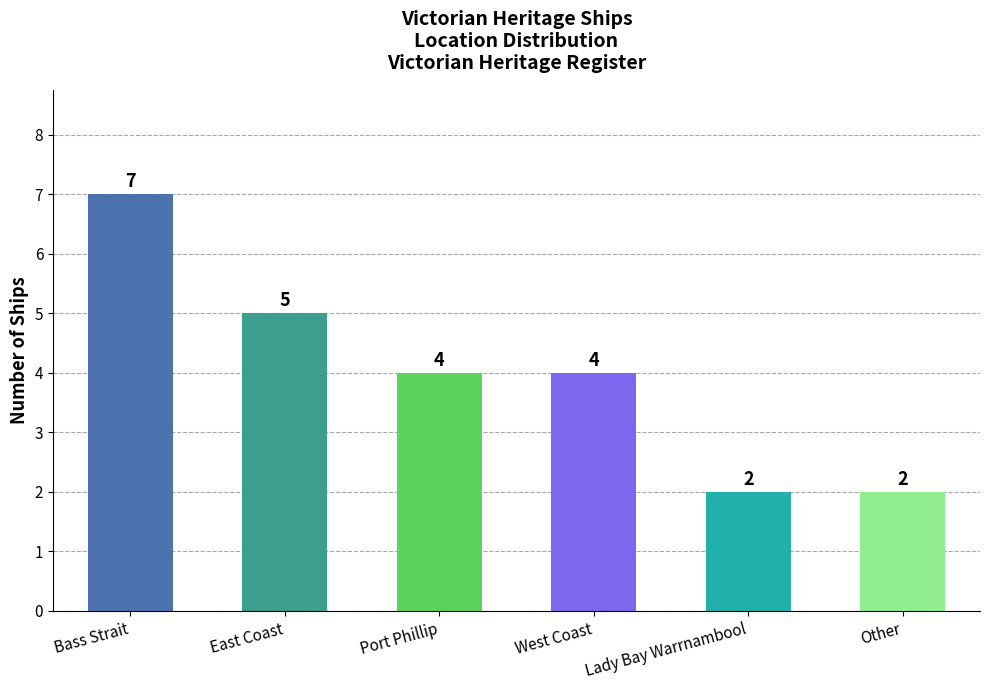

What is the label of the 3rd bar from the left?

Port Phillip